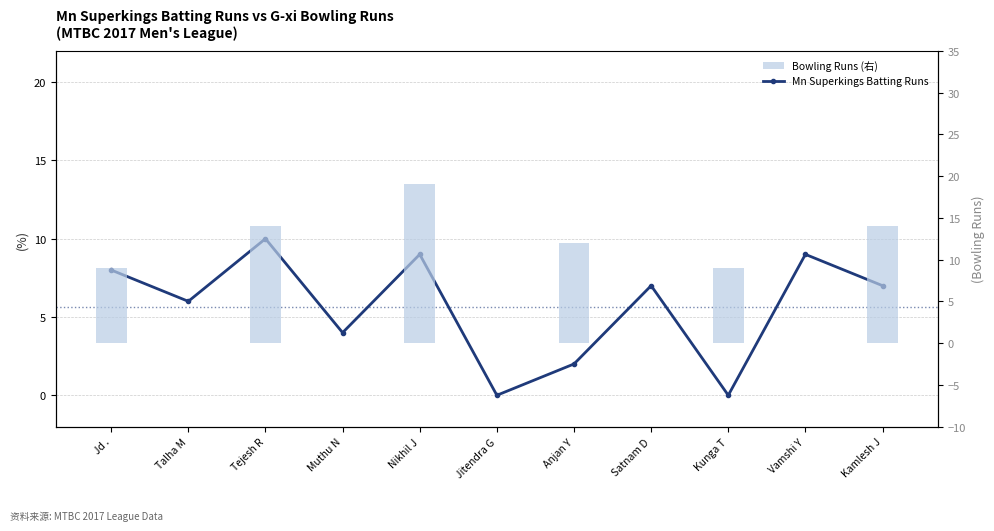

Rank the categories by value from lowest to highest.

Jitendra G, Kunga T, Anjan Y, Muthu N, Talha M, Satnam D, Kamlesh J, Jd ., Nikhil J, Vamshi Y, Tejesh R